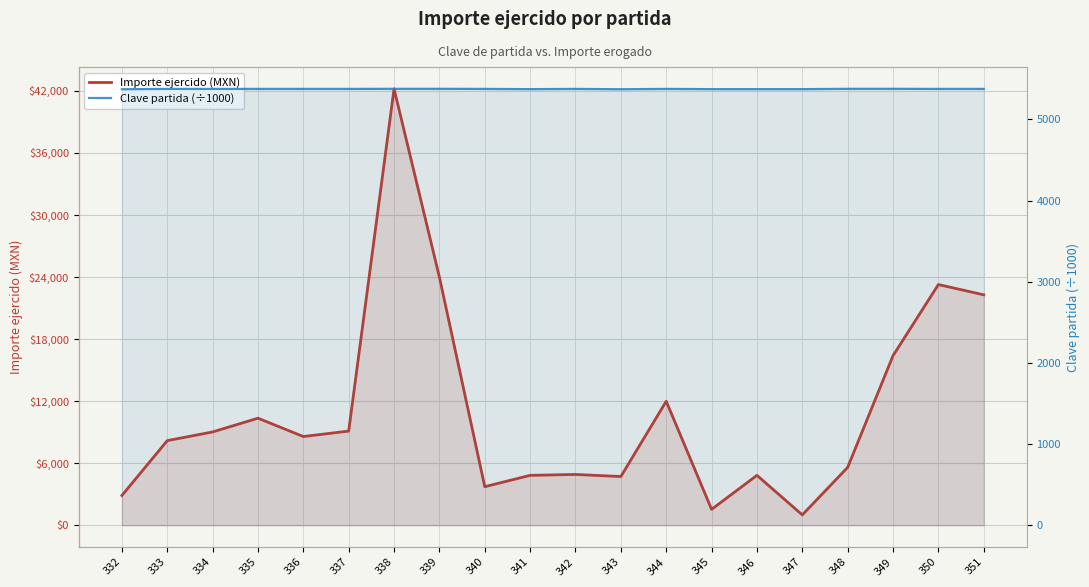

At which category does Importe ejercido (MXN) reach its first local valley?

336